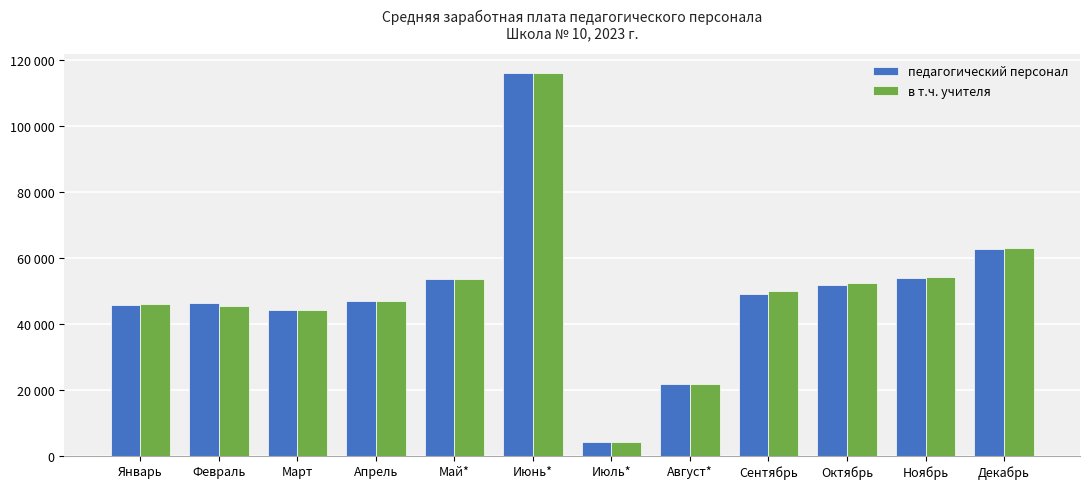

At which label does педагогический персонал first exceed 49086?

Май*